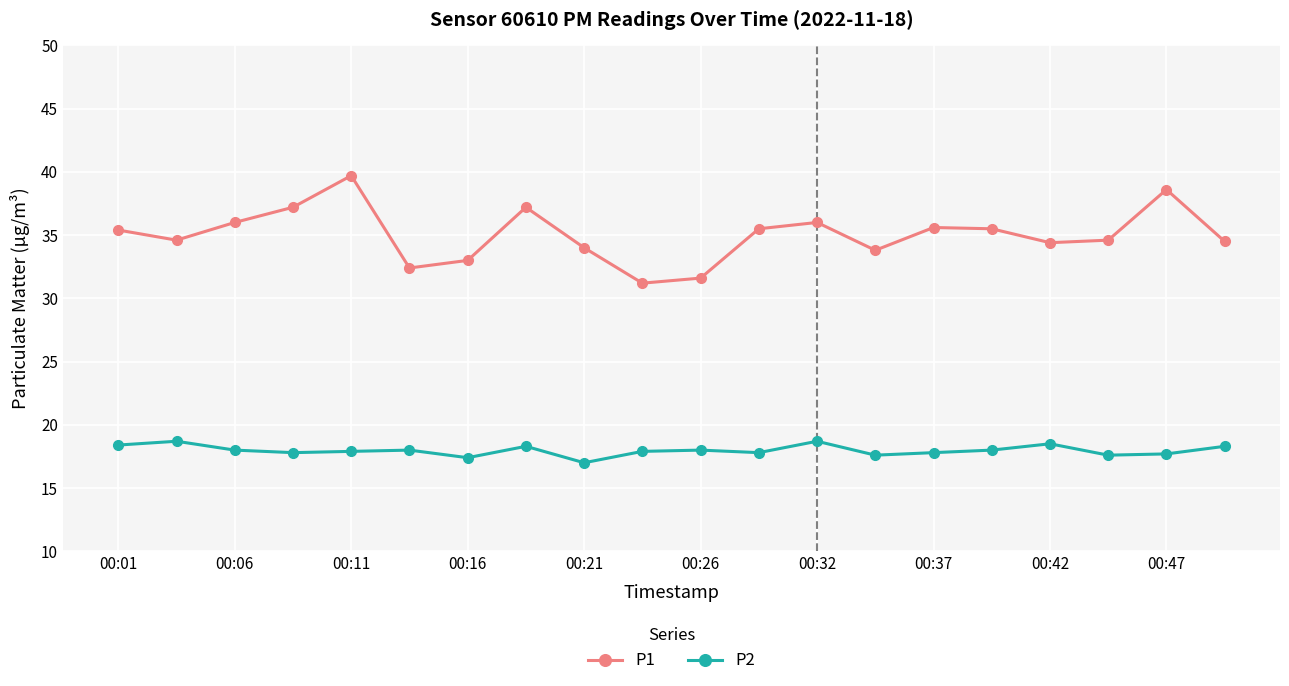

Does the chart have visible grid lines?

Yes